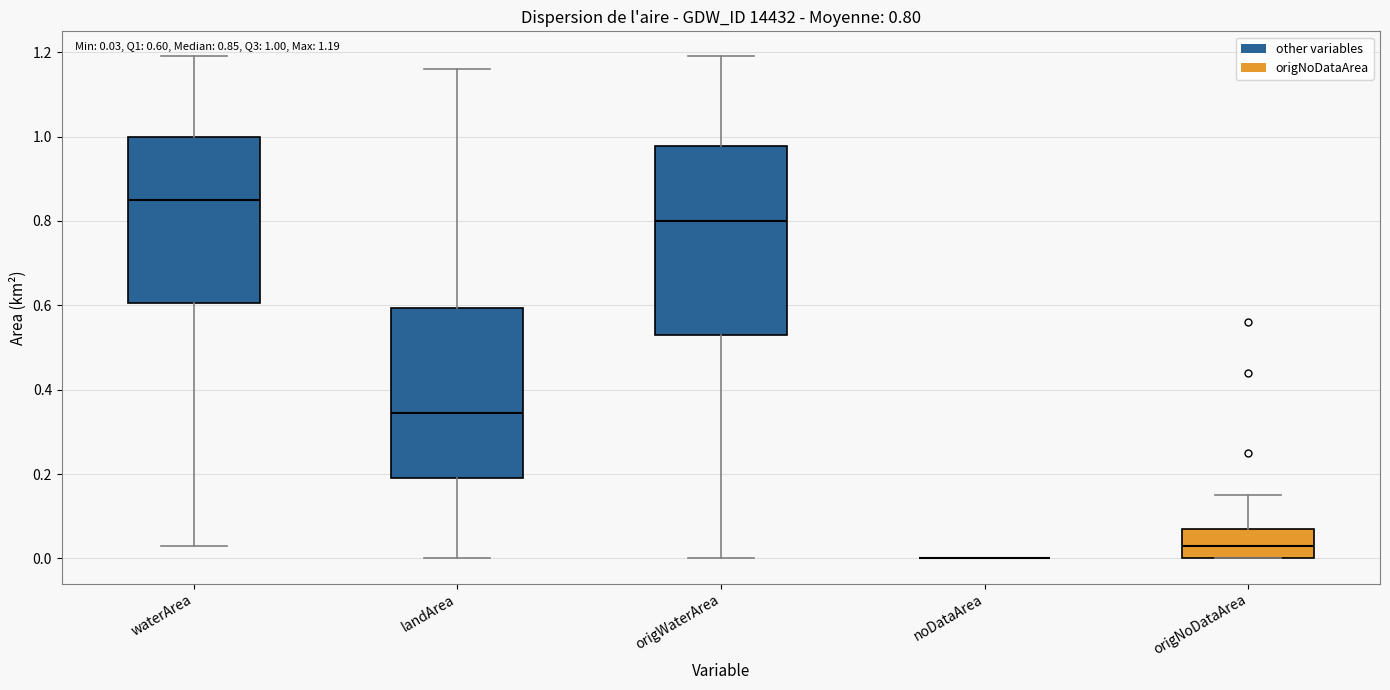

Comparing the boxes themselves (not the whiskers), which one is the tallest?

origWaterArea